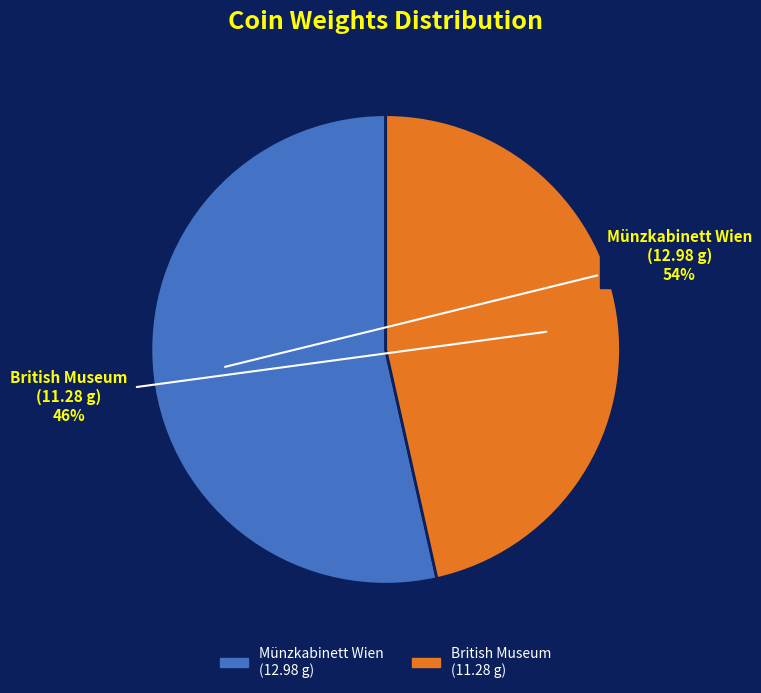

Is there a majority slice in this chart?

Yes